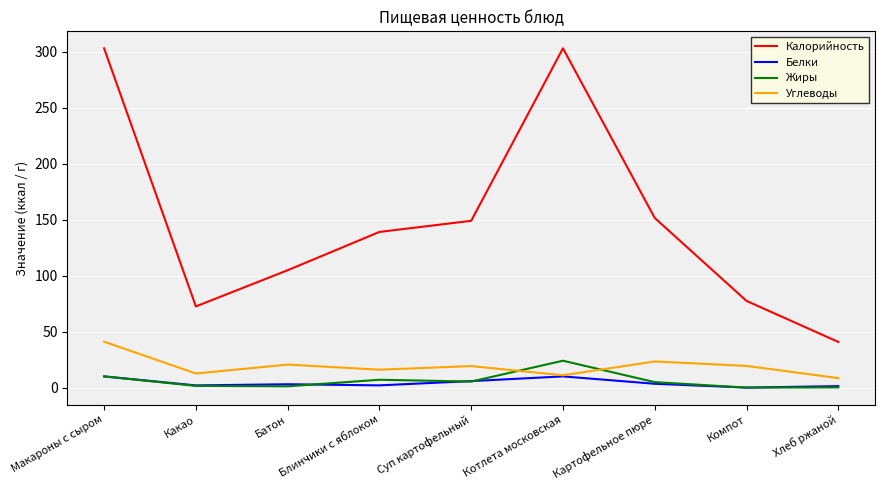

Is this an area chart (filled region under the line)?

No